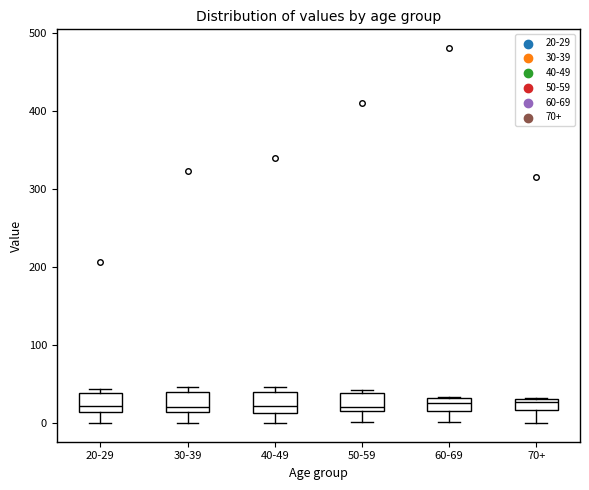

Where does the lower whisker of the box for 40-49 end on the y-axis? The values are not printed on the chart, so give them approximately, as read against the axis.

0